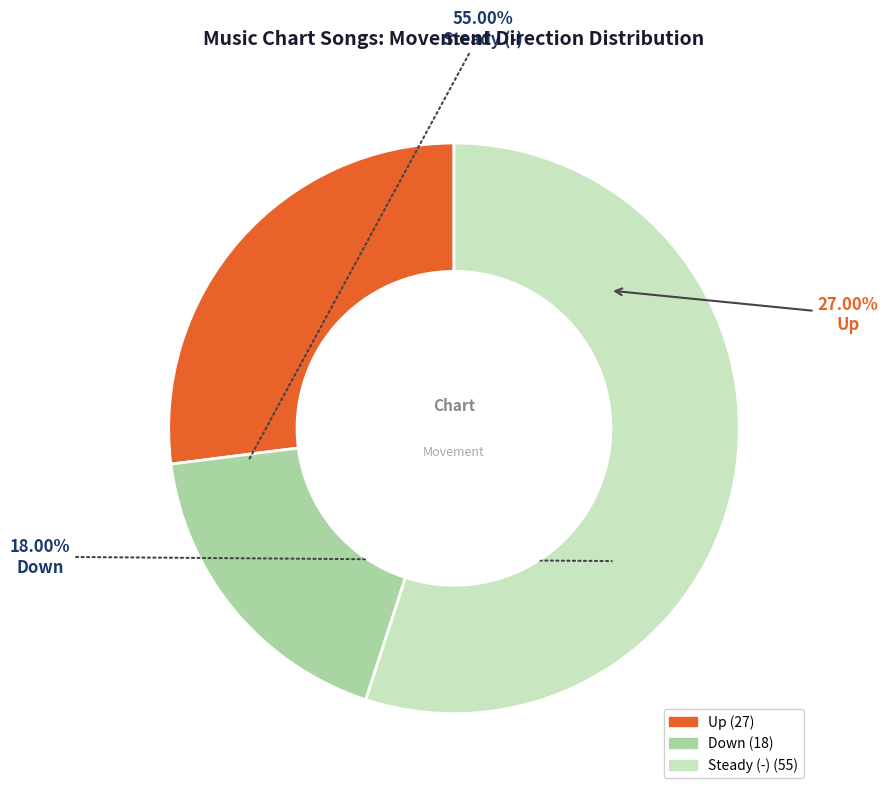

What is the change in value from up to down?

-9